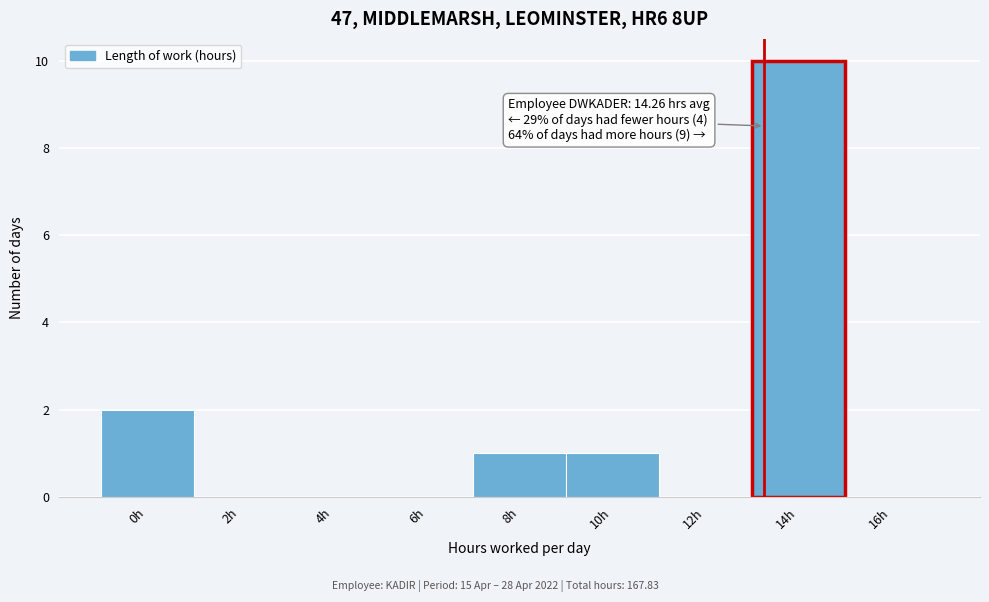

Reading right to left, extract all data points from this chart.

16h=0	14h=10	12h=0	10h=1	8h=1	6h=0	4h=0	2h=0	0h=2